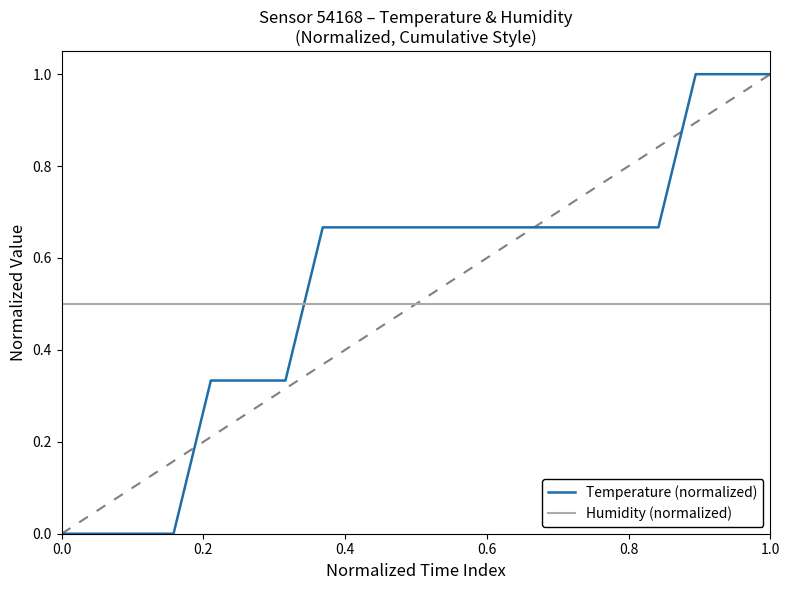

How many intersections are there between Humidity (normalized) and Temperature (normalized)?

1